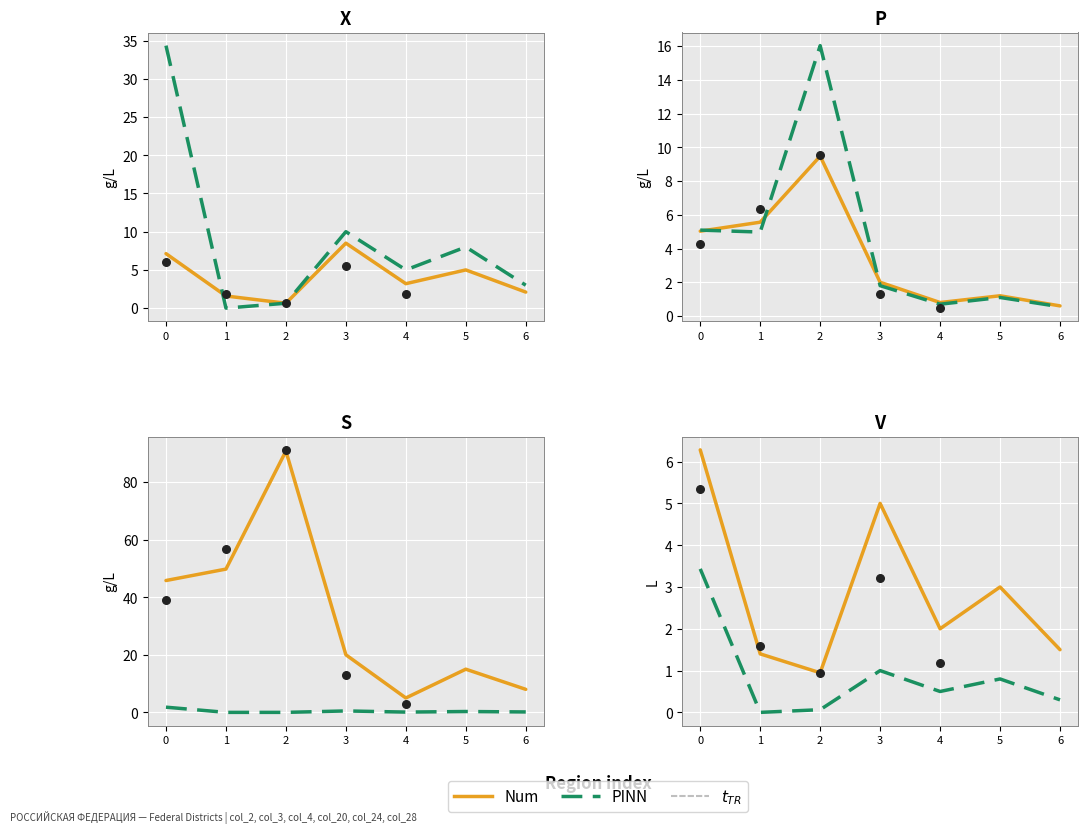

At how many categories does at least one series exceed 4?

2